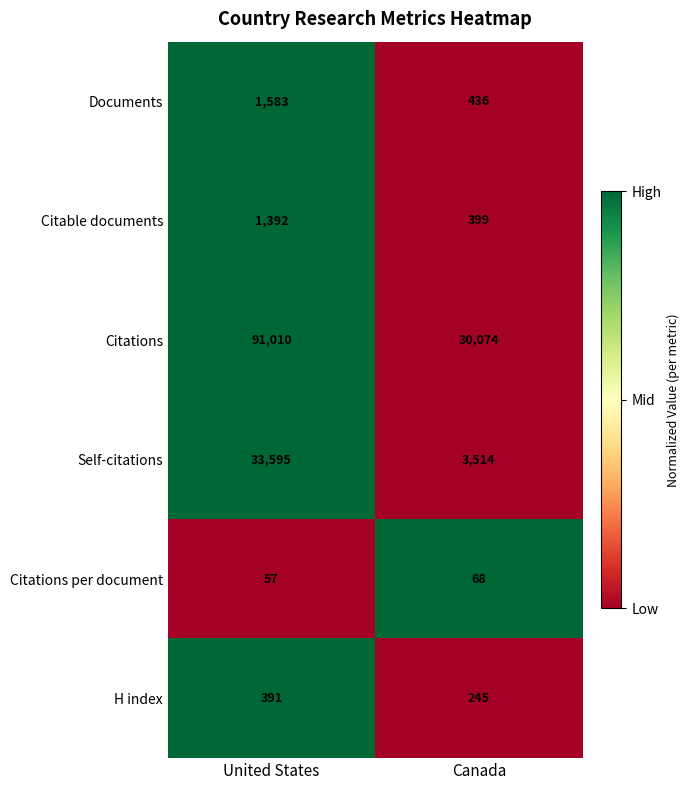

The Citations per document series shows 29 at Canada. True or false?

False